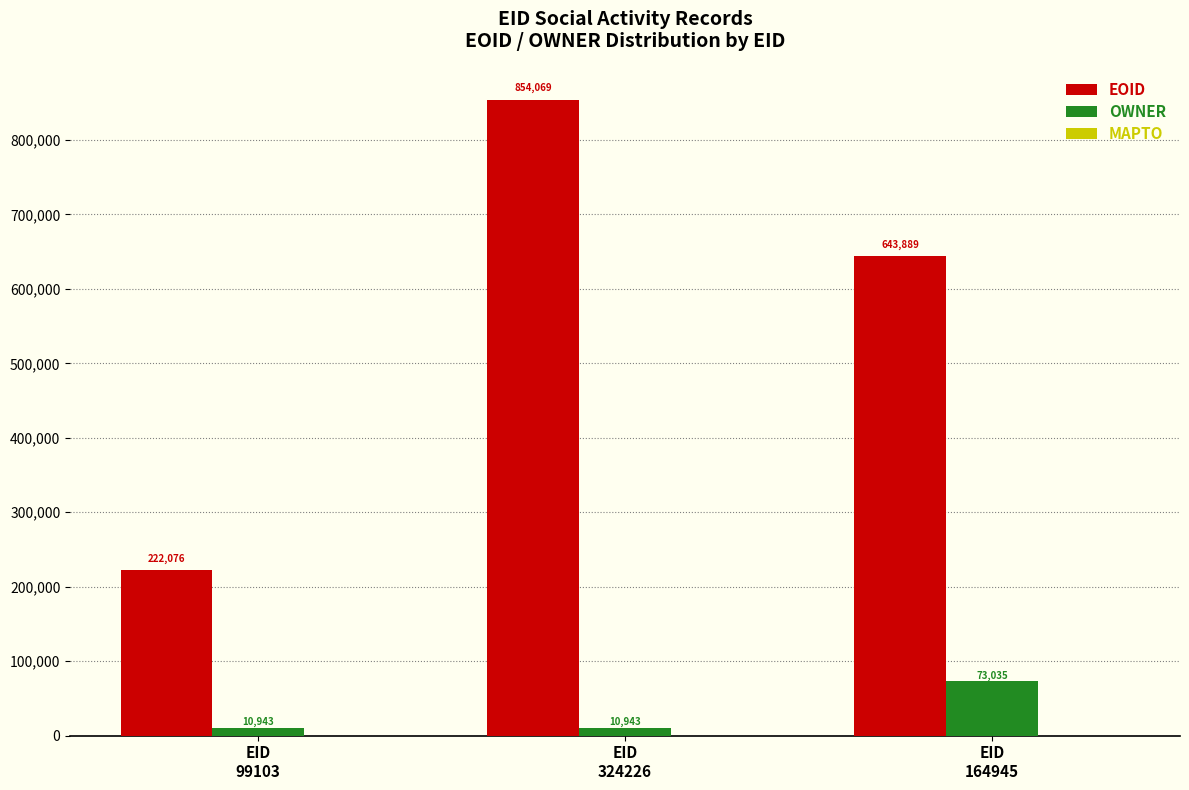

What is the total value across all series at EID
99103?

233019